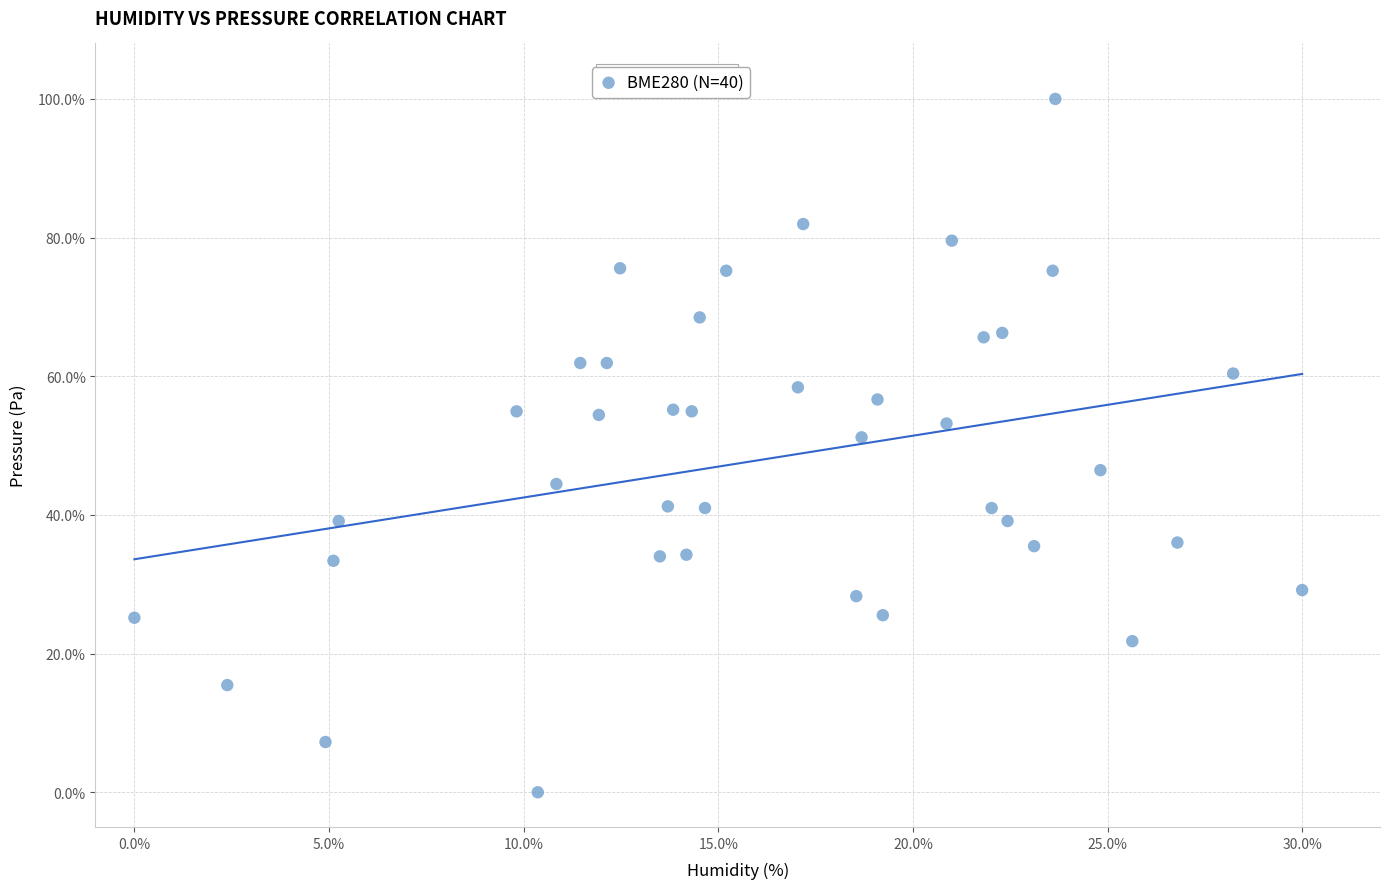

What is the range of Y values (max minus min)?

100.0